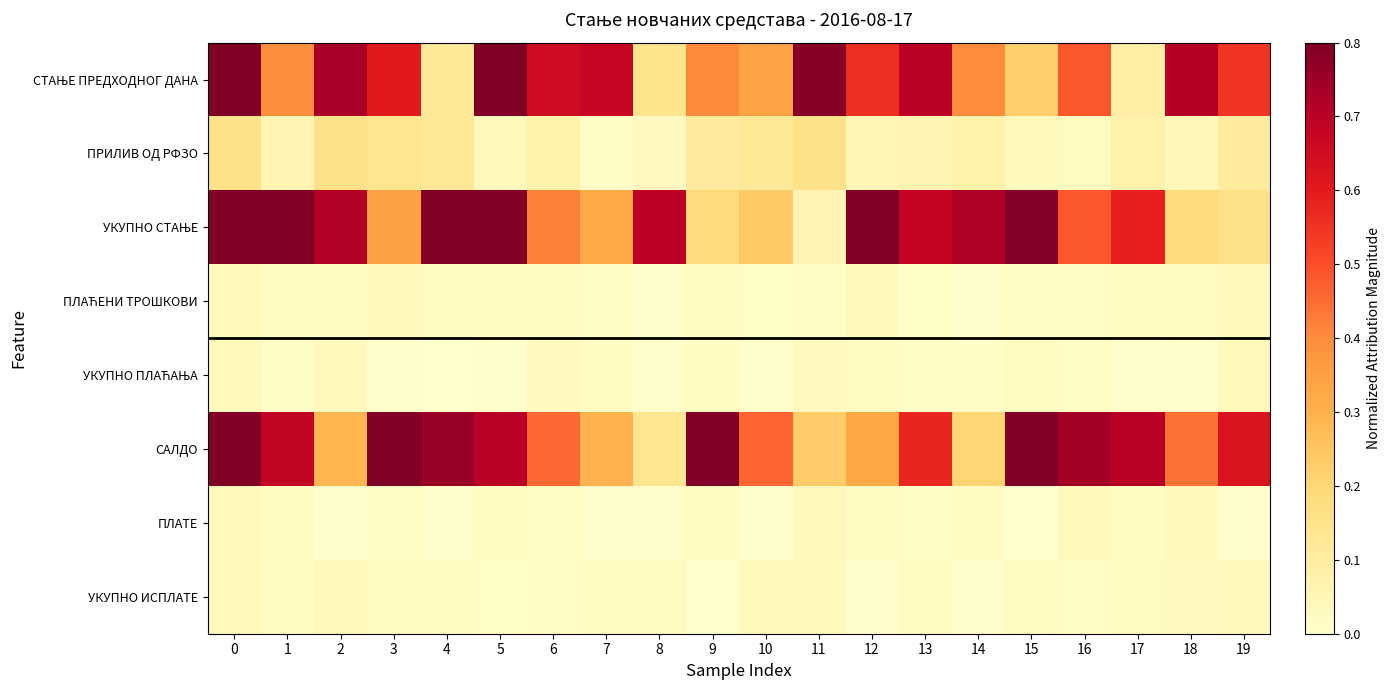

Which series changed the most between 9 and 17?

УКУПНО СТАЊЕ